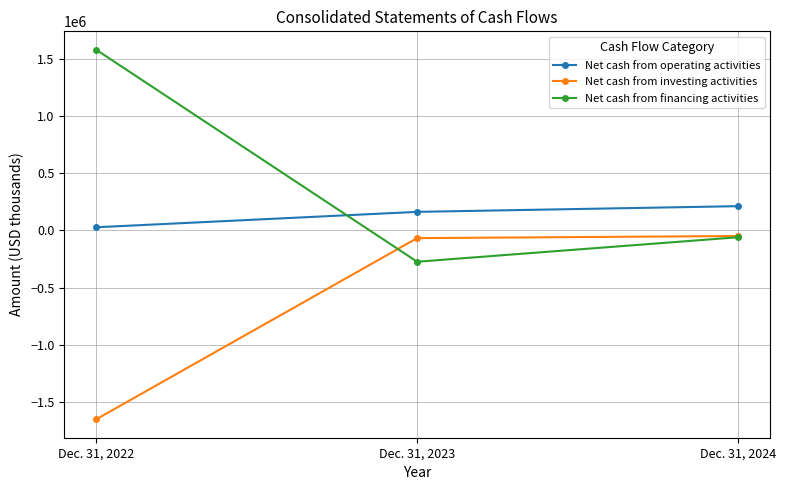

True or false: Net cash from investing activities has a value of -846650 at Dec. 31, 2022.

False